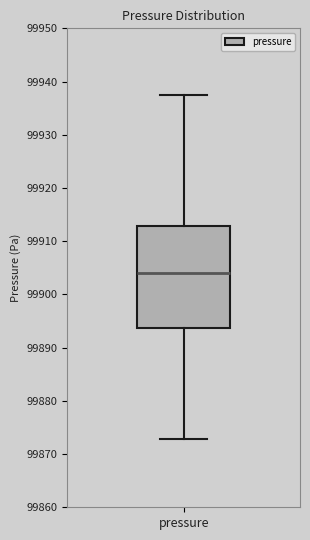

Transcribe this box plot: give where the median line is, the range the box spans, and where the two whiskers end, as read against the y-axis. The values are not printed on the chart, so give them approximately, as read against the axis.

median 99904, box 99894 to 99913, whiskers 99873 to 99938